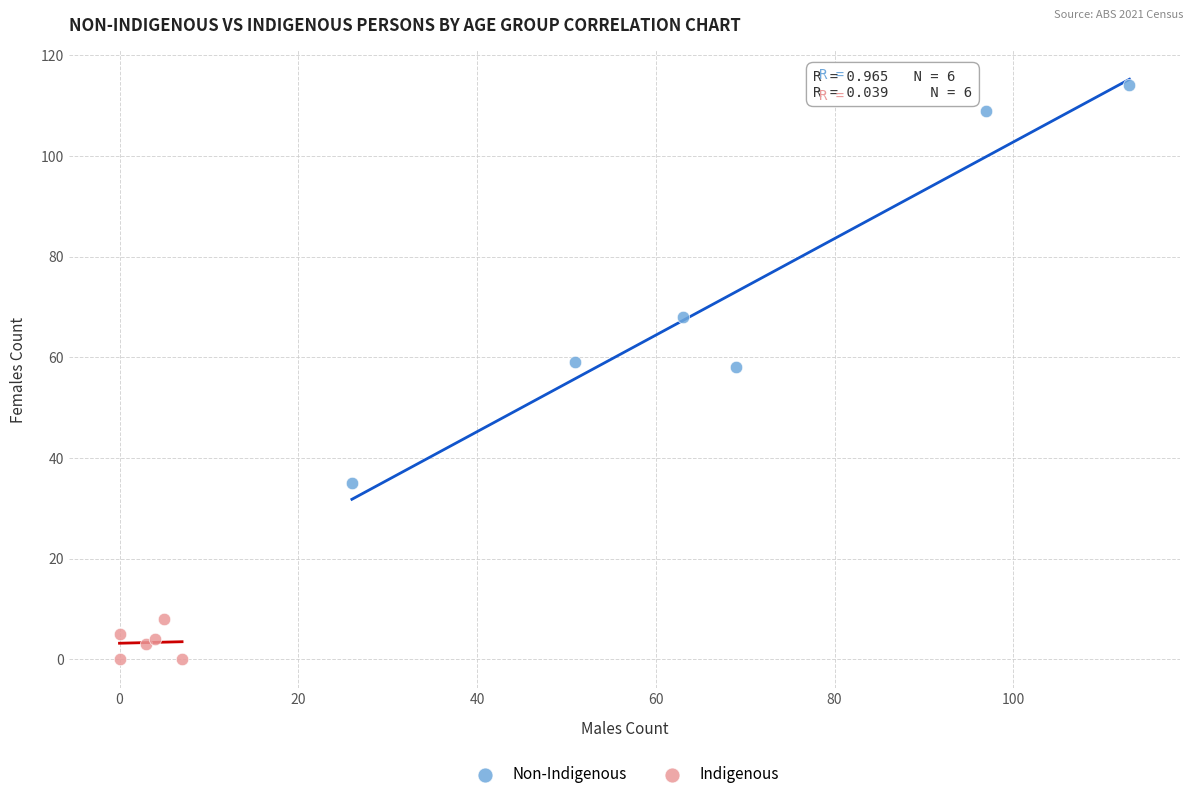

What are all the series names shown in the legend?

Non-Indigenous, Indigenous